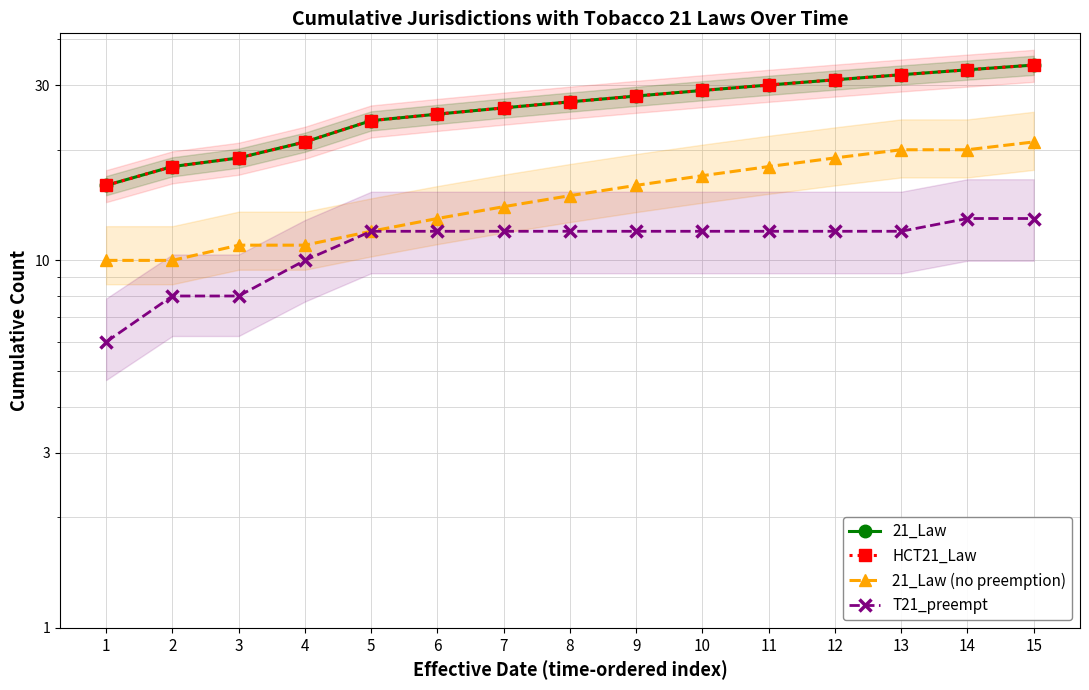

Does the chart display data point markers on the line(s)?

Yes